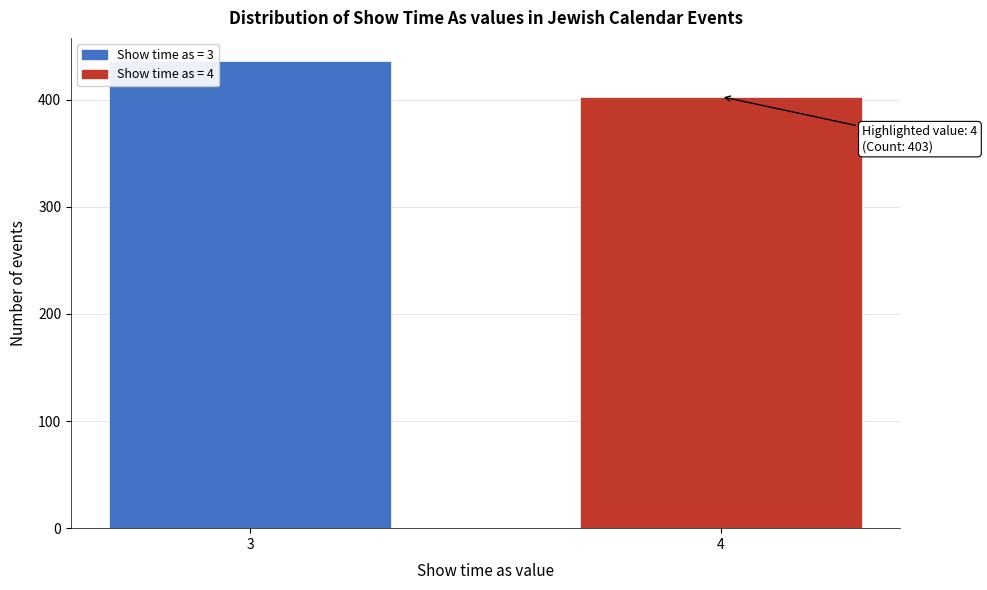

Reading left to right, extract all data points from this chart.

436	403